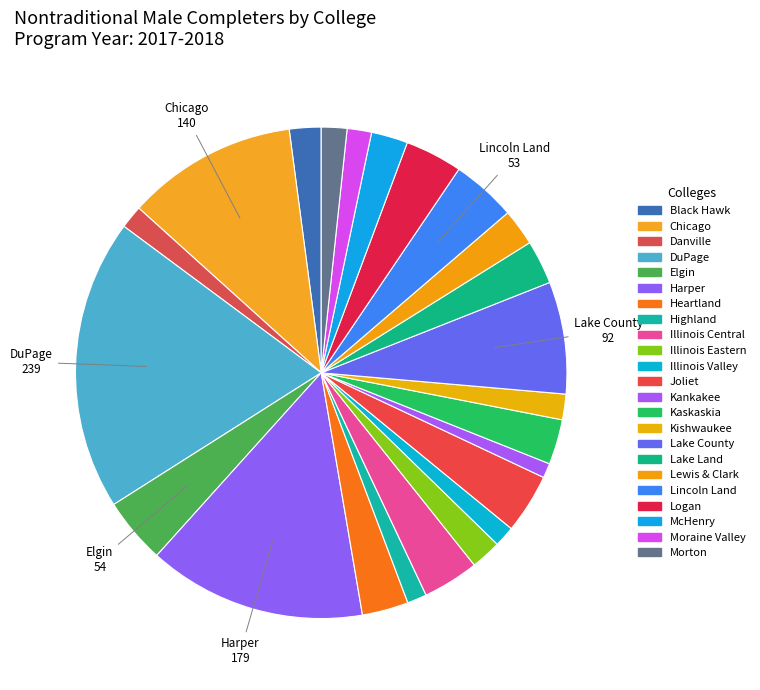

Count the number of slices in the pie.

23